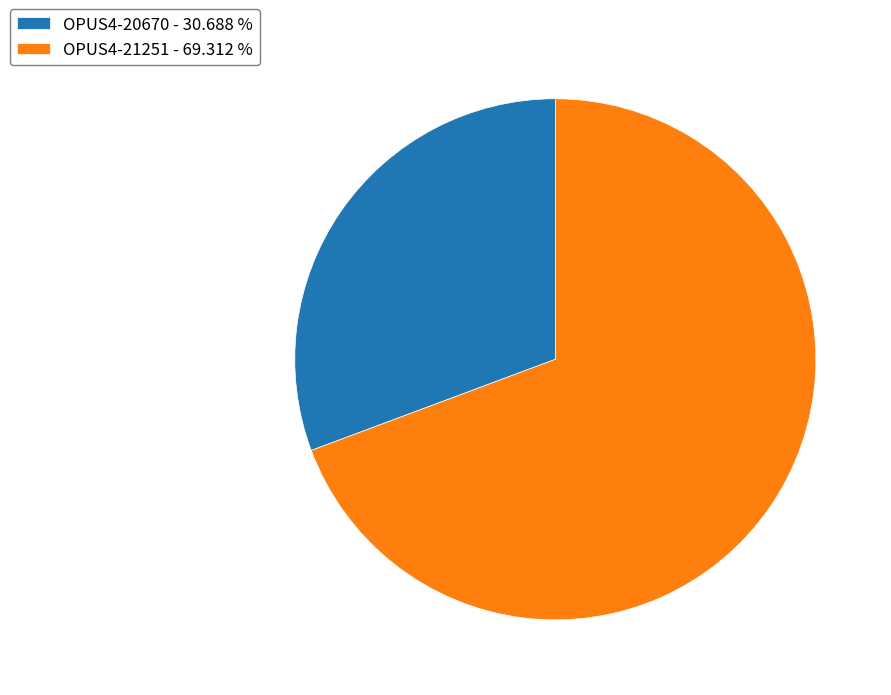

What is the majority slice?

OPUS4-21251